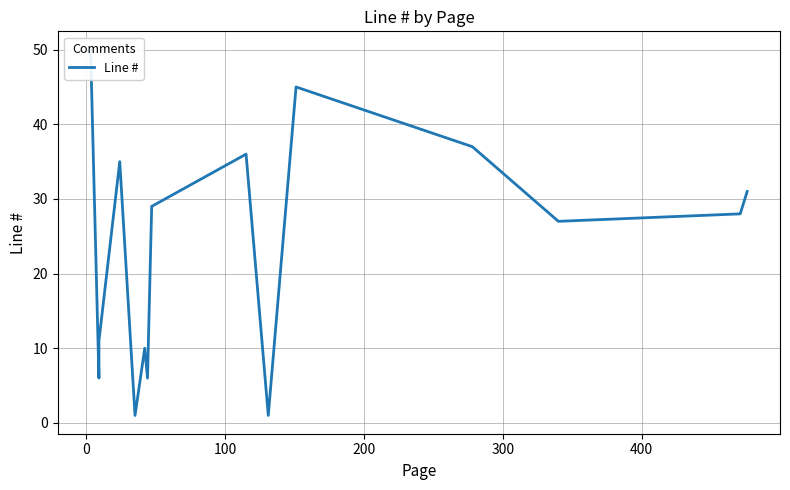

What position from the right is 200?

12